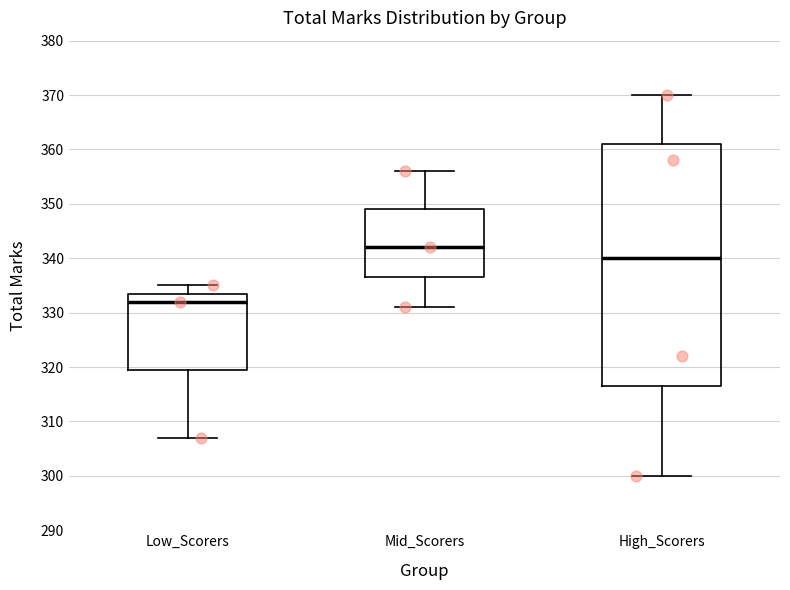

Which box is the tallest, from its lower edge to its upper edge?

High_Scorers